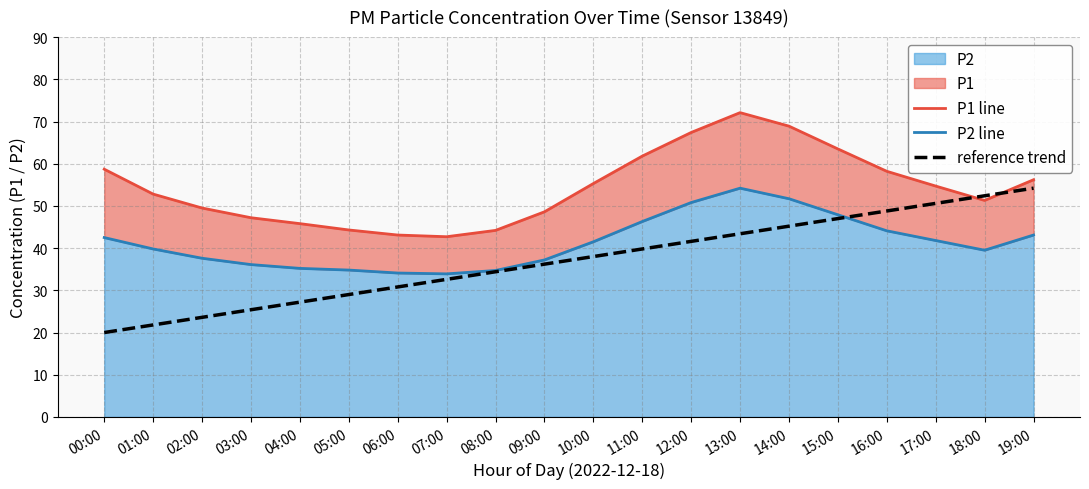

Rank the series by their maximum value, from highest to lowest.

P1 line, P2 line, reference trend